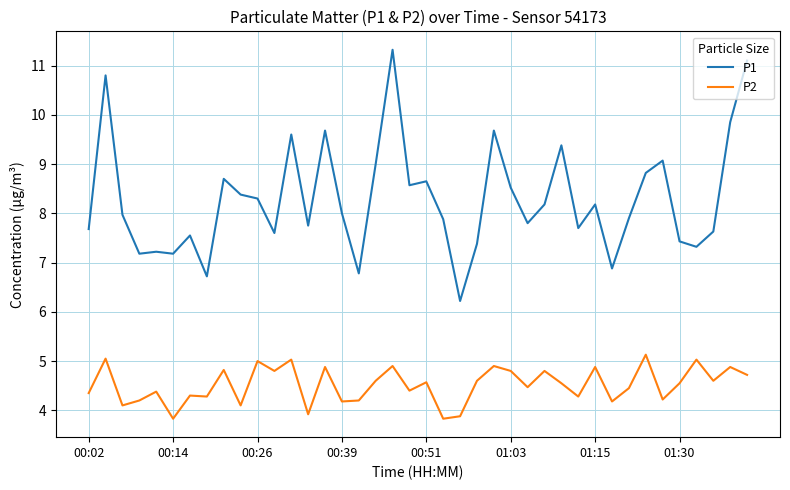

True or false: P1 has more than 2 interior local peaks.

True